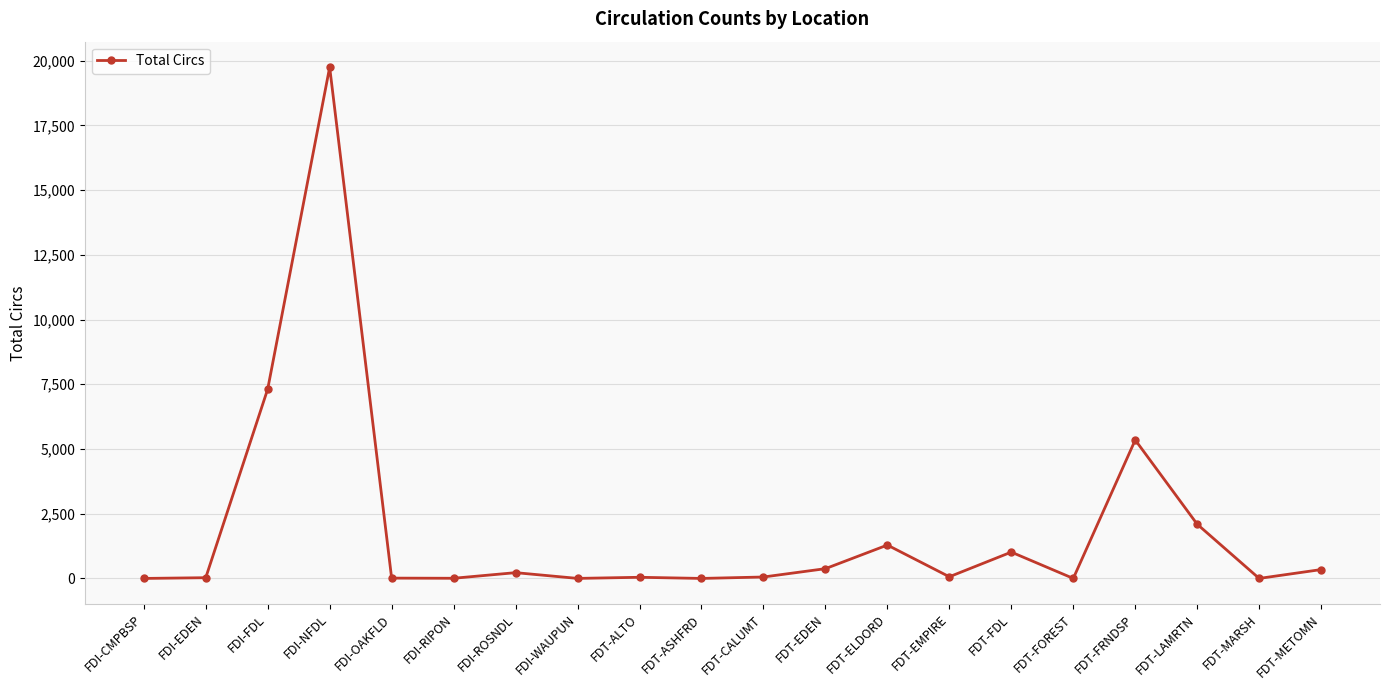

What is the maximum value shown in the chart?

19748